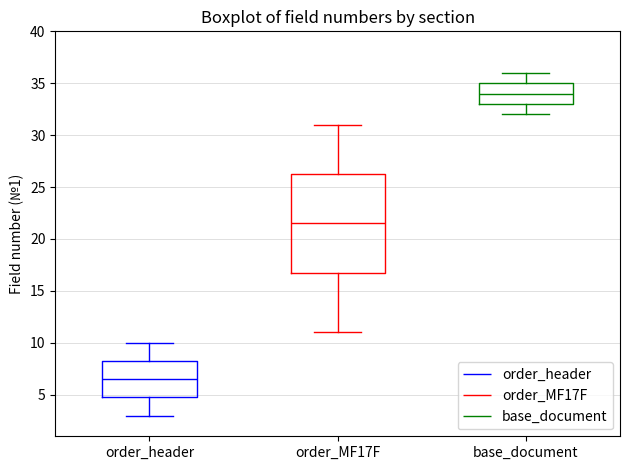

Which box has the highest median line?

base_document